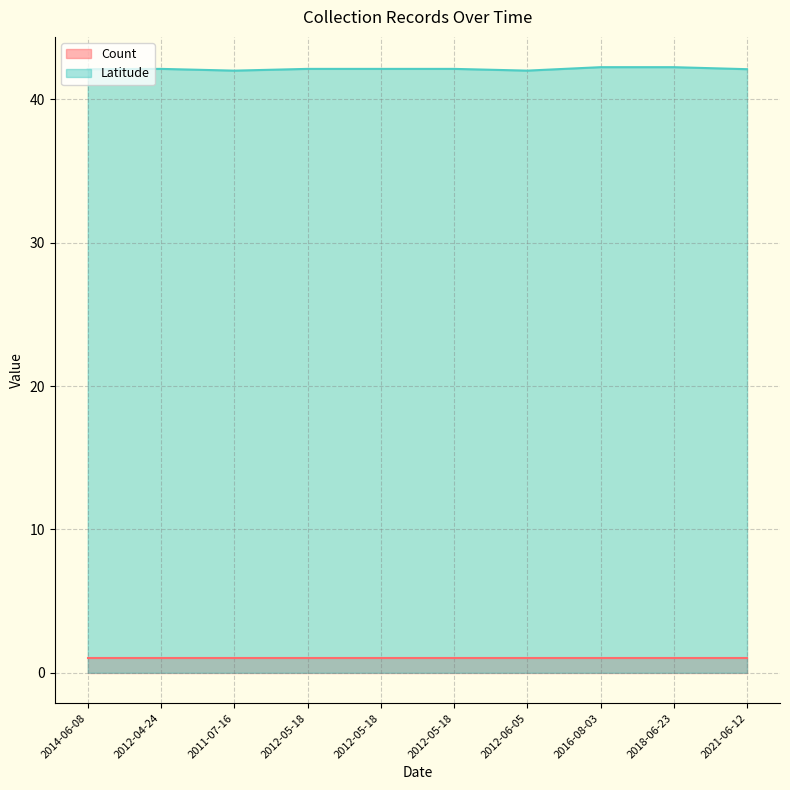

Which has a higher value, 2012-05-18 or 2021-06-12?

2012-05-18